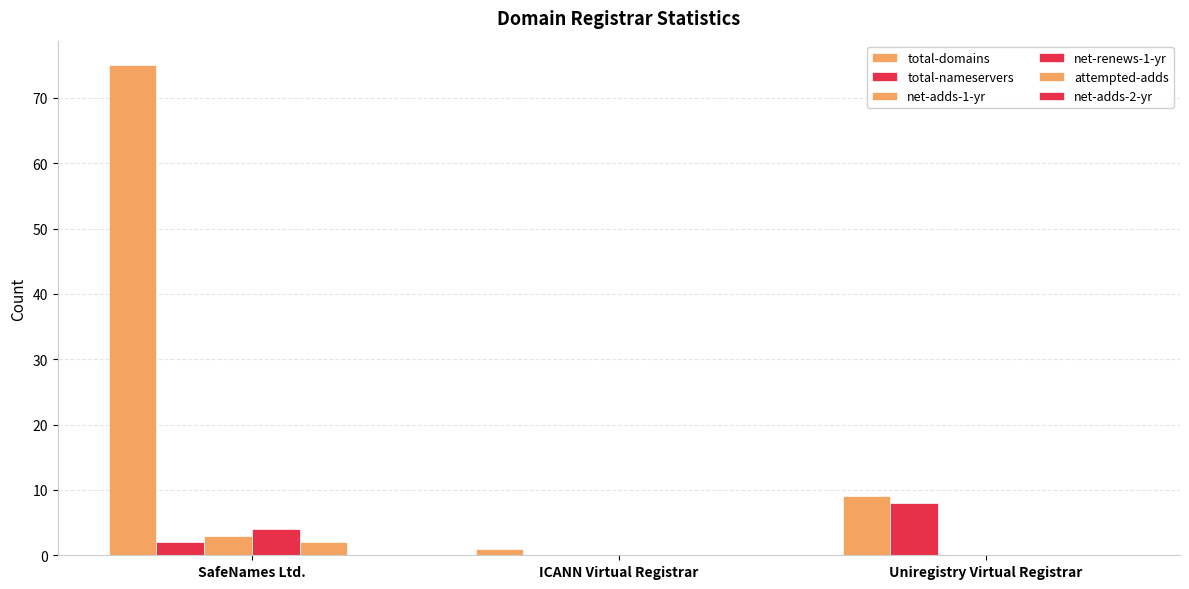

Are the bars horizontal?

No